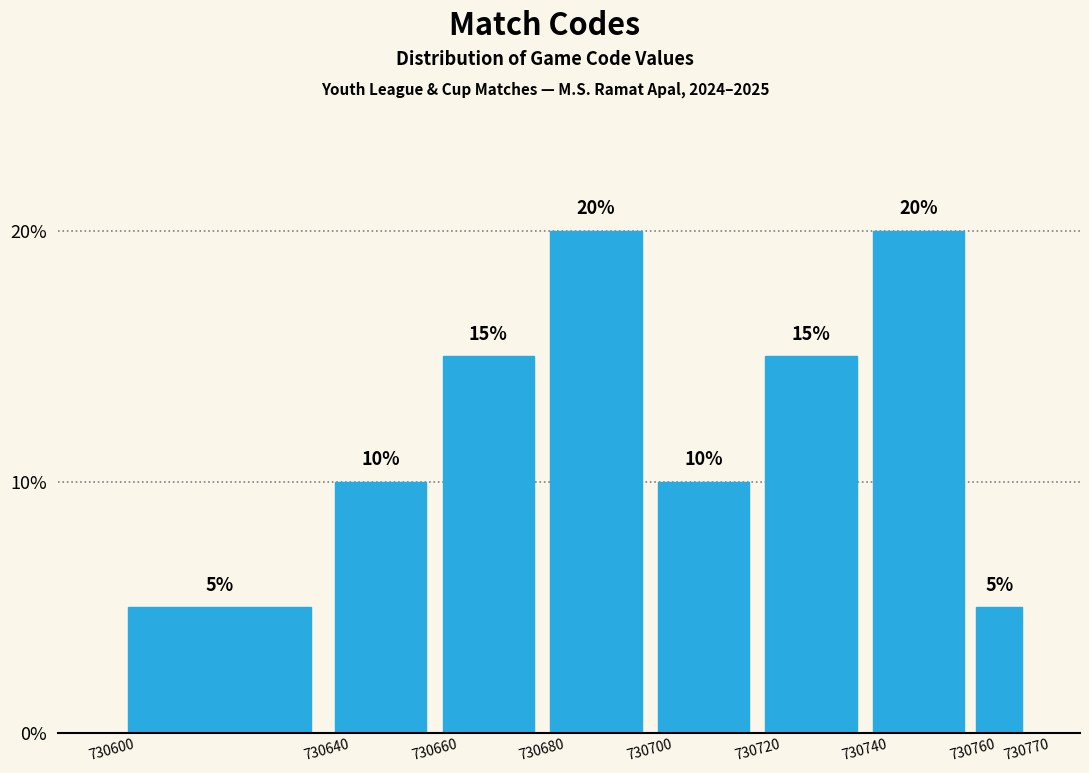

What is the height of the bar covering 730760 to 730770 on the x-axis?

5